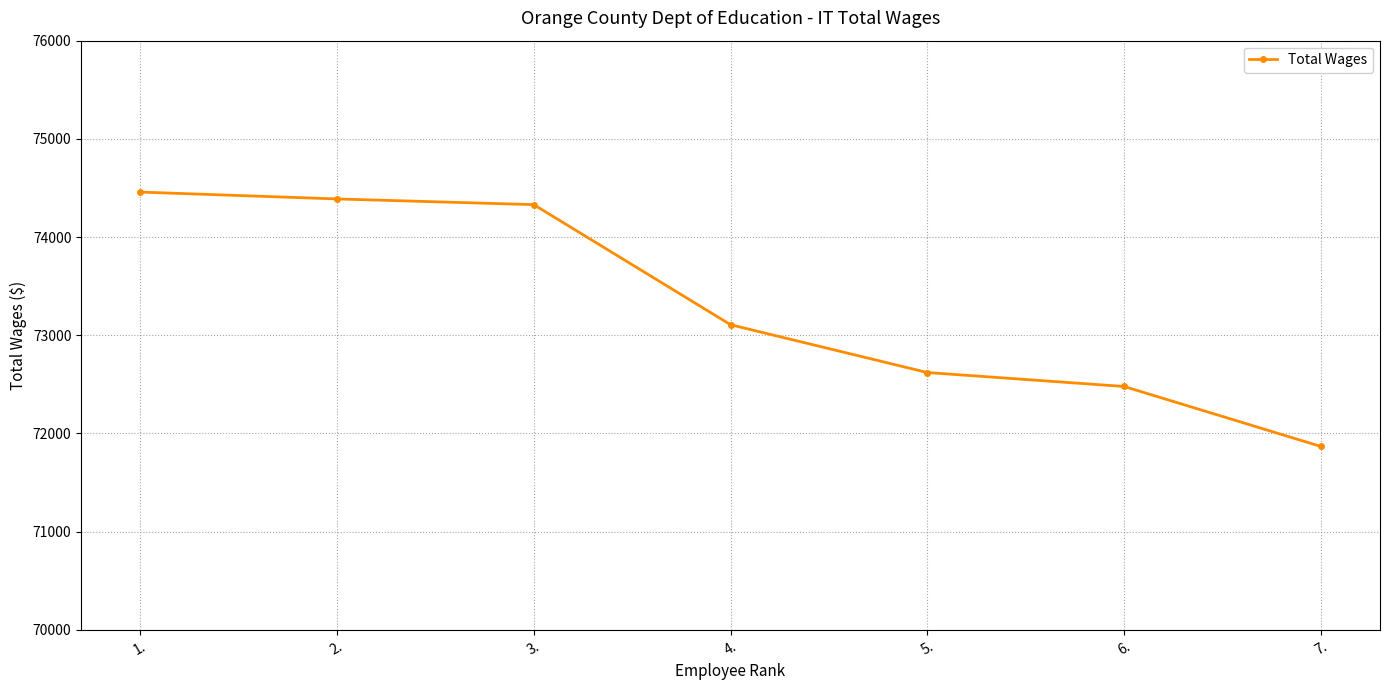

Where does the data first go above 73107?

1.